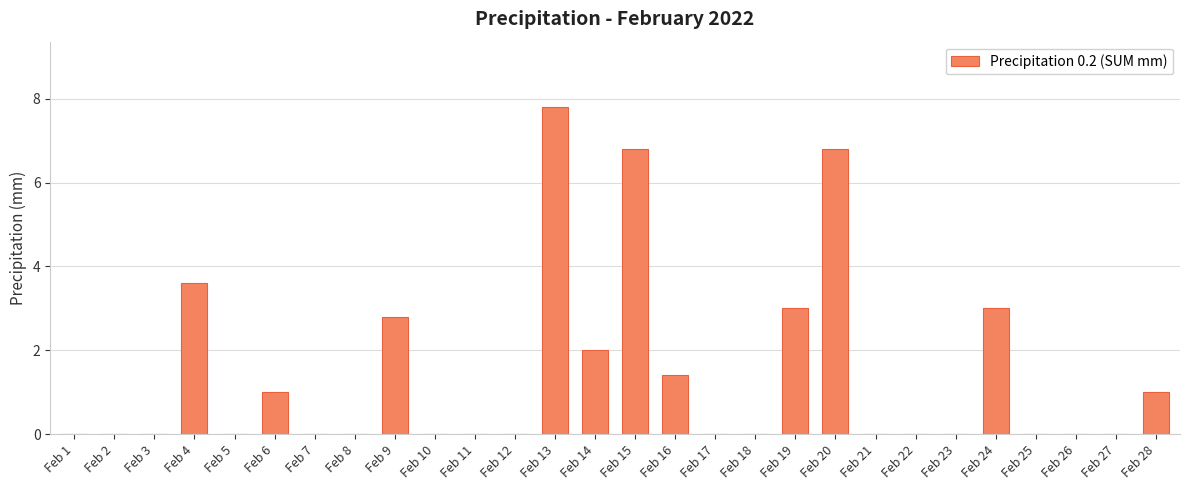

How many distinct data groups are displayed?

1